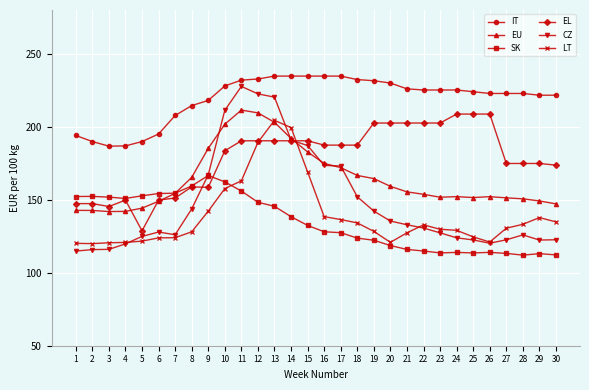

How many lines are shown in the chart?

6